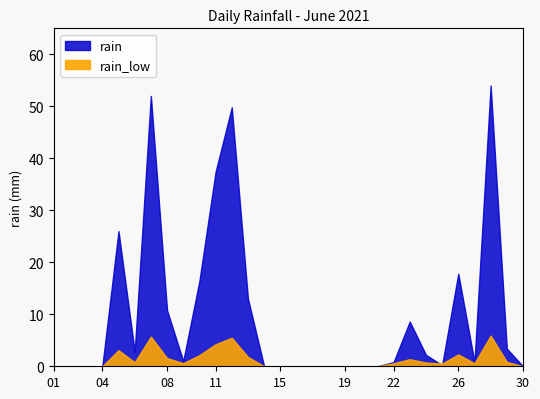

What is the value of the 9th point from the left?

1.0